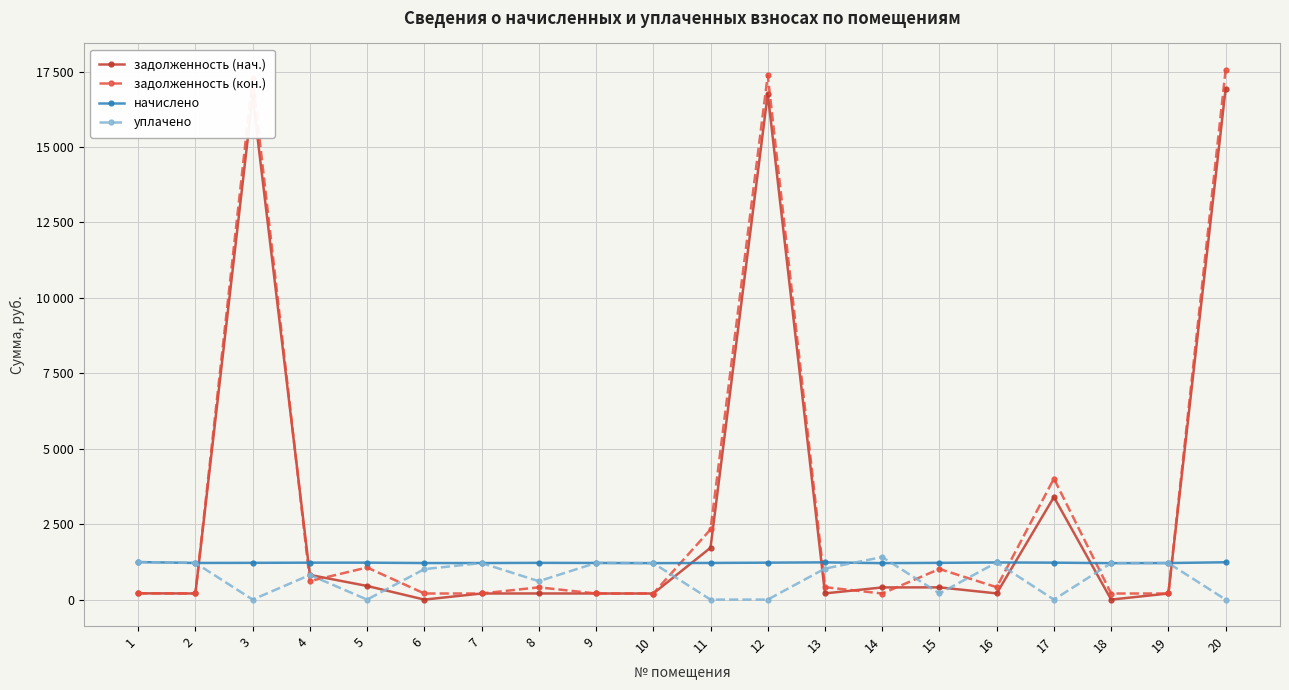

The value of задолженность (нач.) at 8 is 203.0. True or false?

True